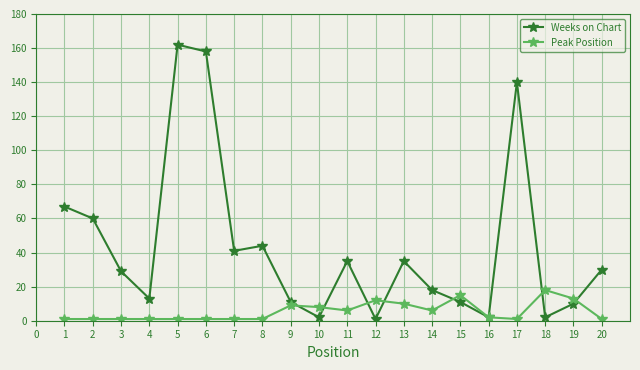

The Peak Position series shows 1 at 6. True or false?

True